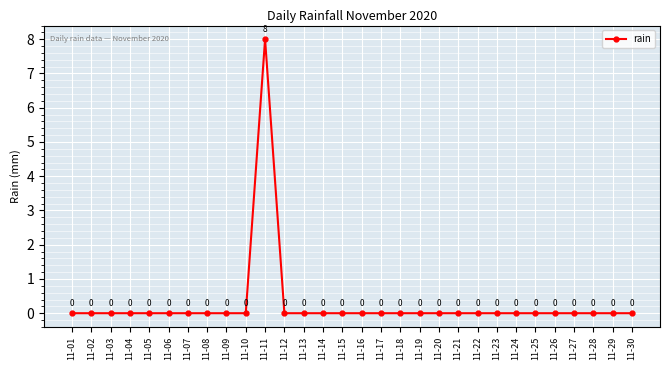

What is the difference between the values at 11-11 and 11-15?

8